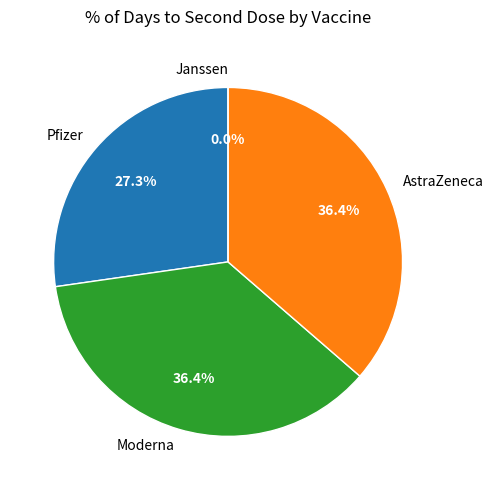

How many slices are in this pie chart?

4